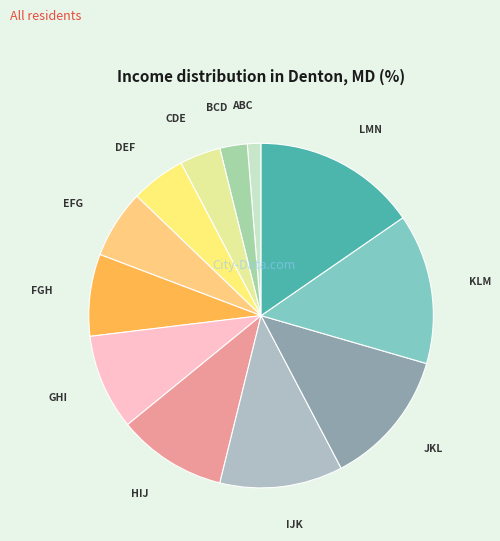

Which category has the smallest portion of the pie?

ABC